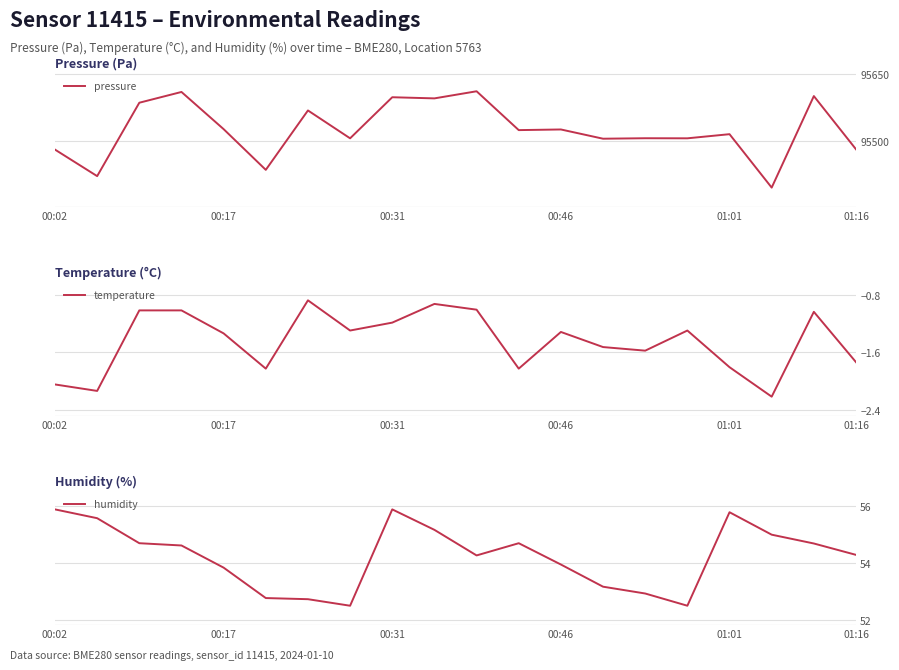

How many data points in pressure are less than 95524?

10